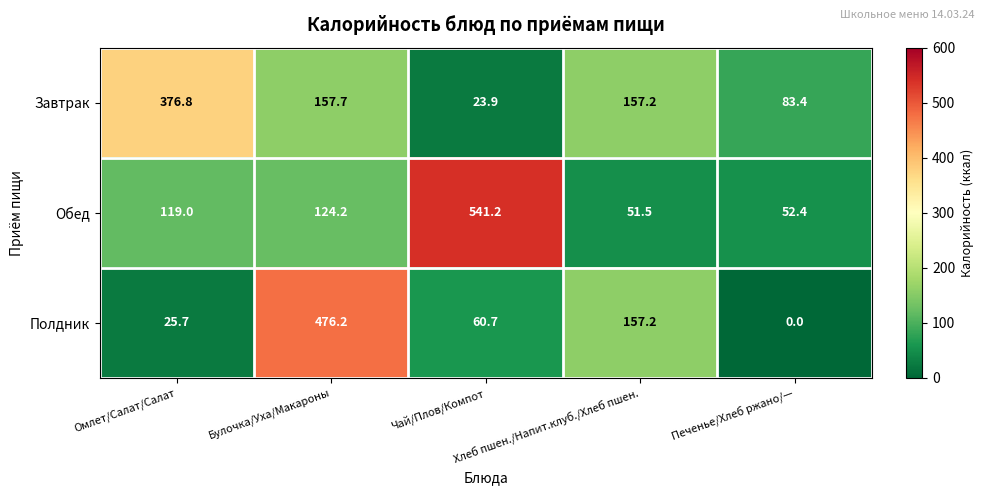

What is the sum of all Завтрак values?

799.0